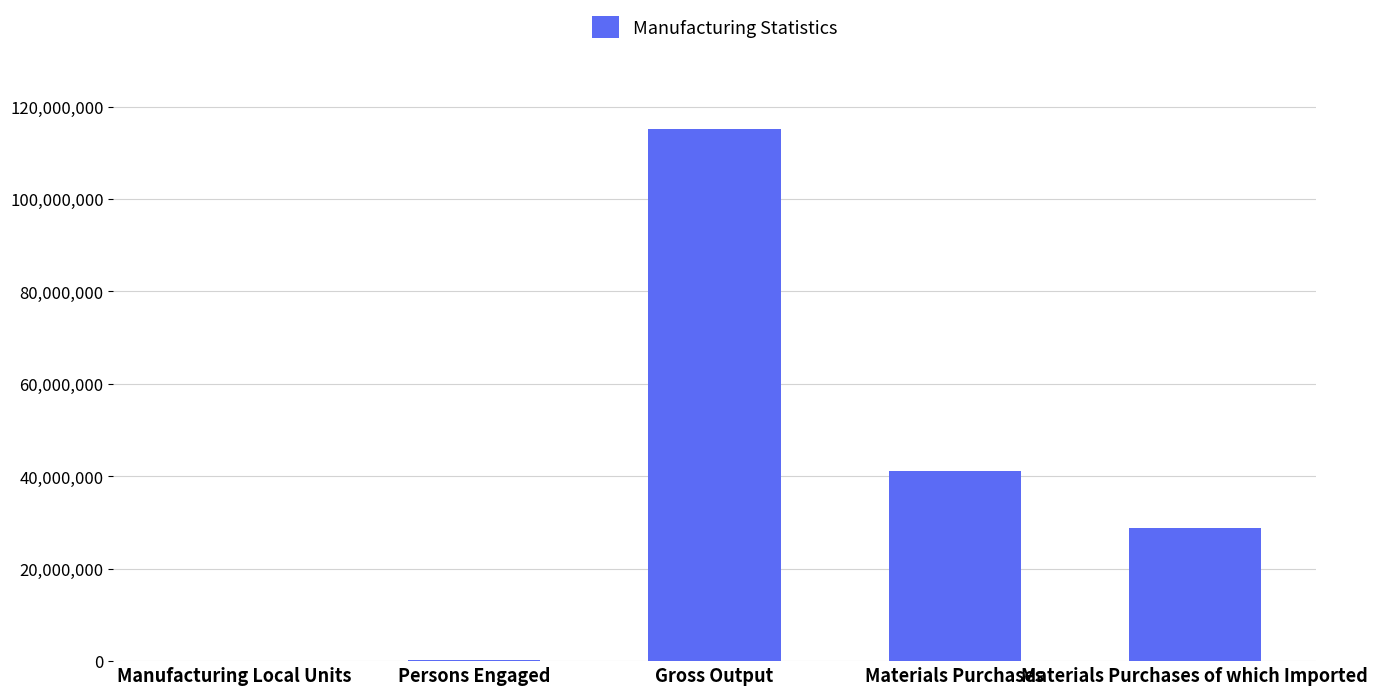

Which has a higher value, Manufacturing Local Units or Materials Purchases of which Imported?

Materials Purchases of which Imported